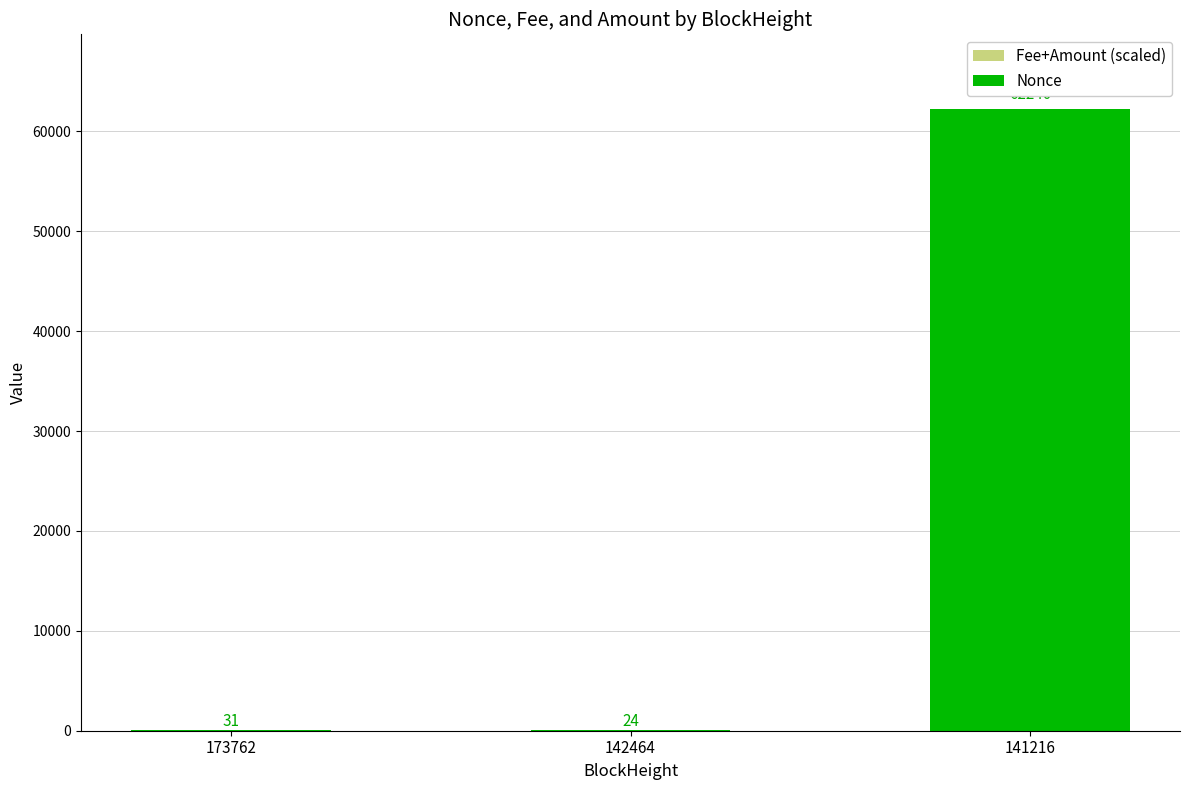

Are the bars horizontal?

No